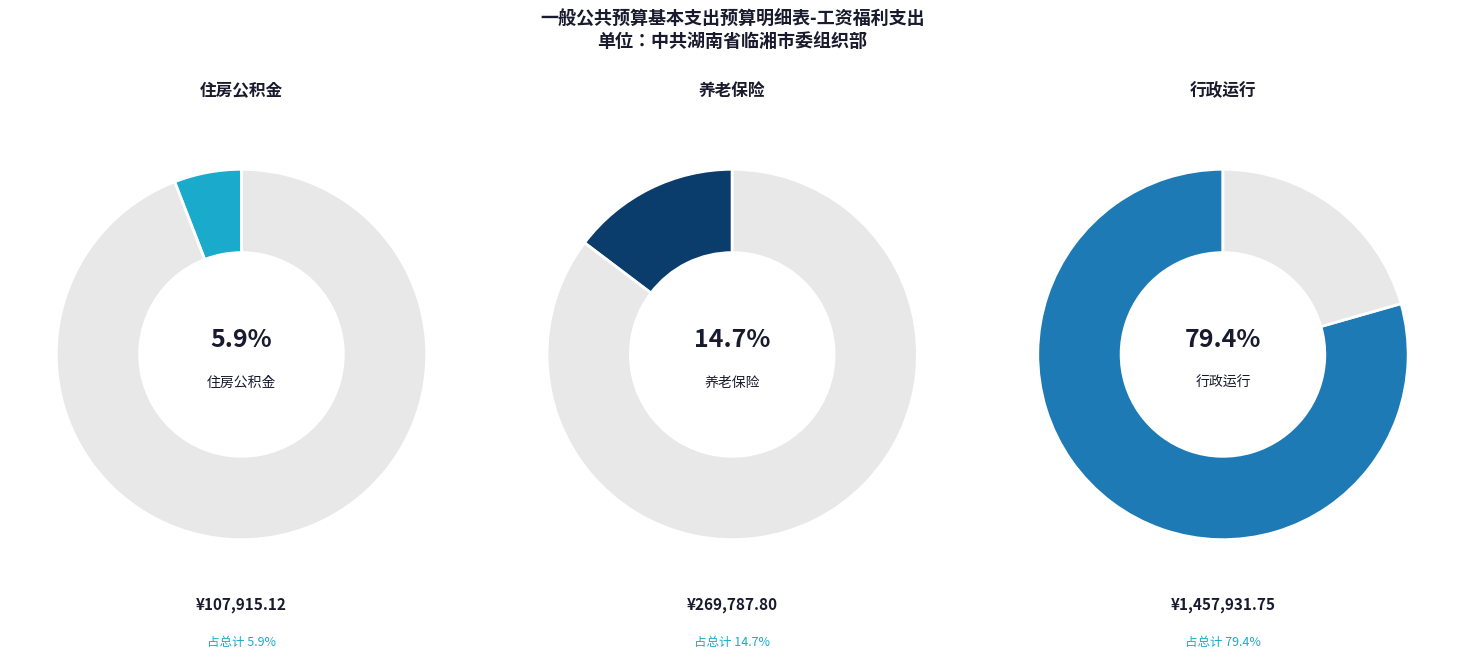

Which slice is the smallest?

住房公积金